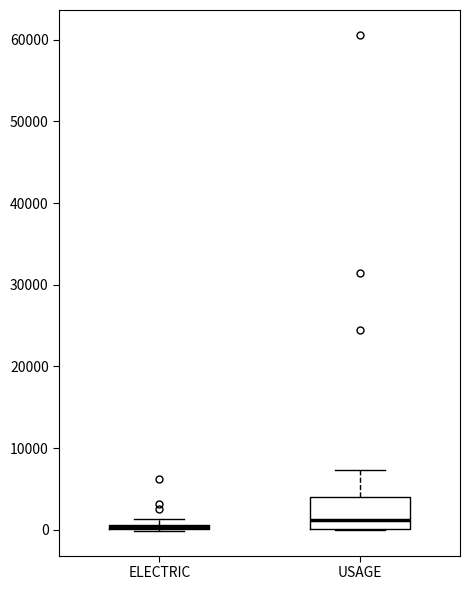

Where does the upper whisker of the box for USAGE end on the y-axis? The values are not printed on the chart, so give them approximately, as read against the axis.

7000